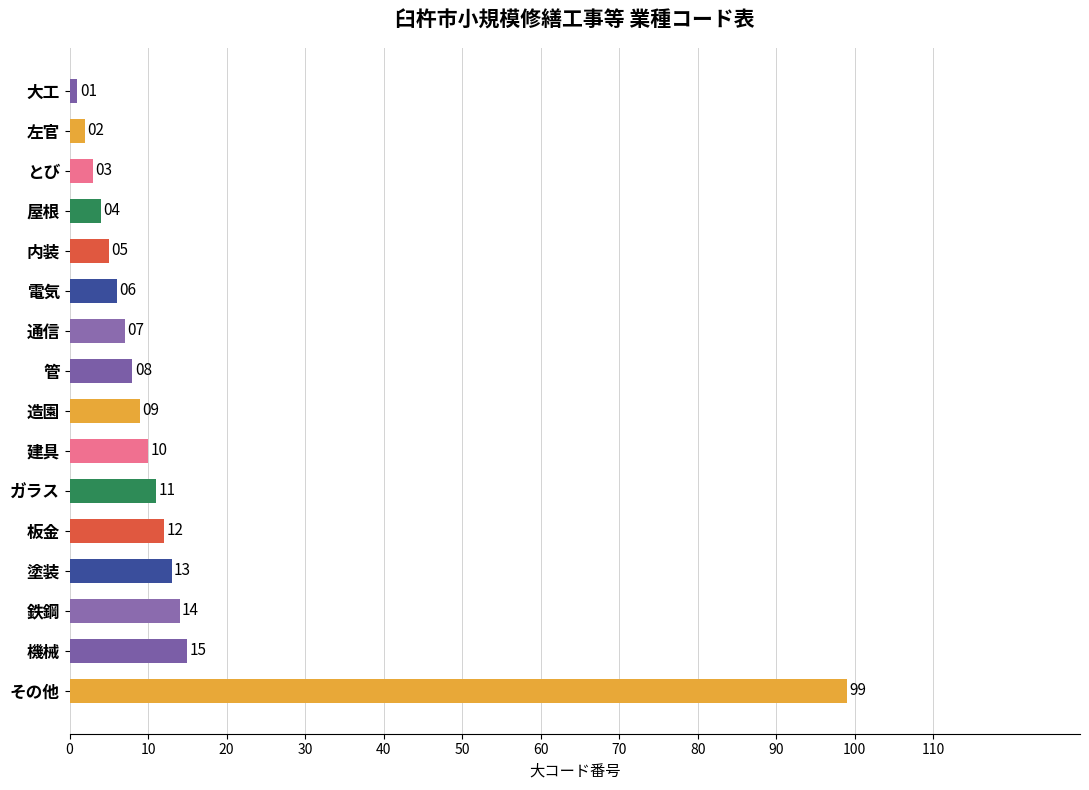

Rank the categories by value from highest to lowest.

その他, 機械, 鉄鋼, 塗装, 板金, ガラス, 建具, 造園, 管, 通信, 電気, 内装, 屋根, とび, 左官, 大工